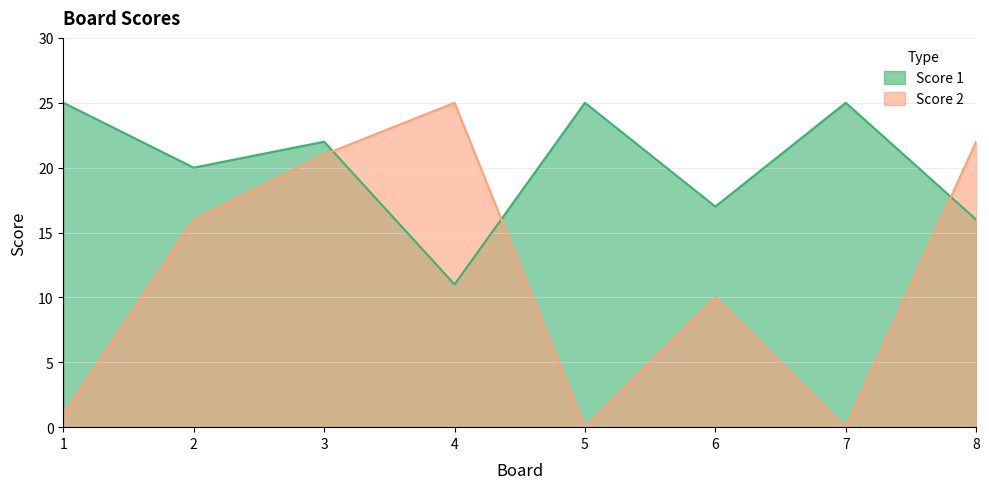

What are all the series names shown in the legend?

Score 1, Score 2